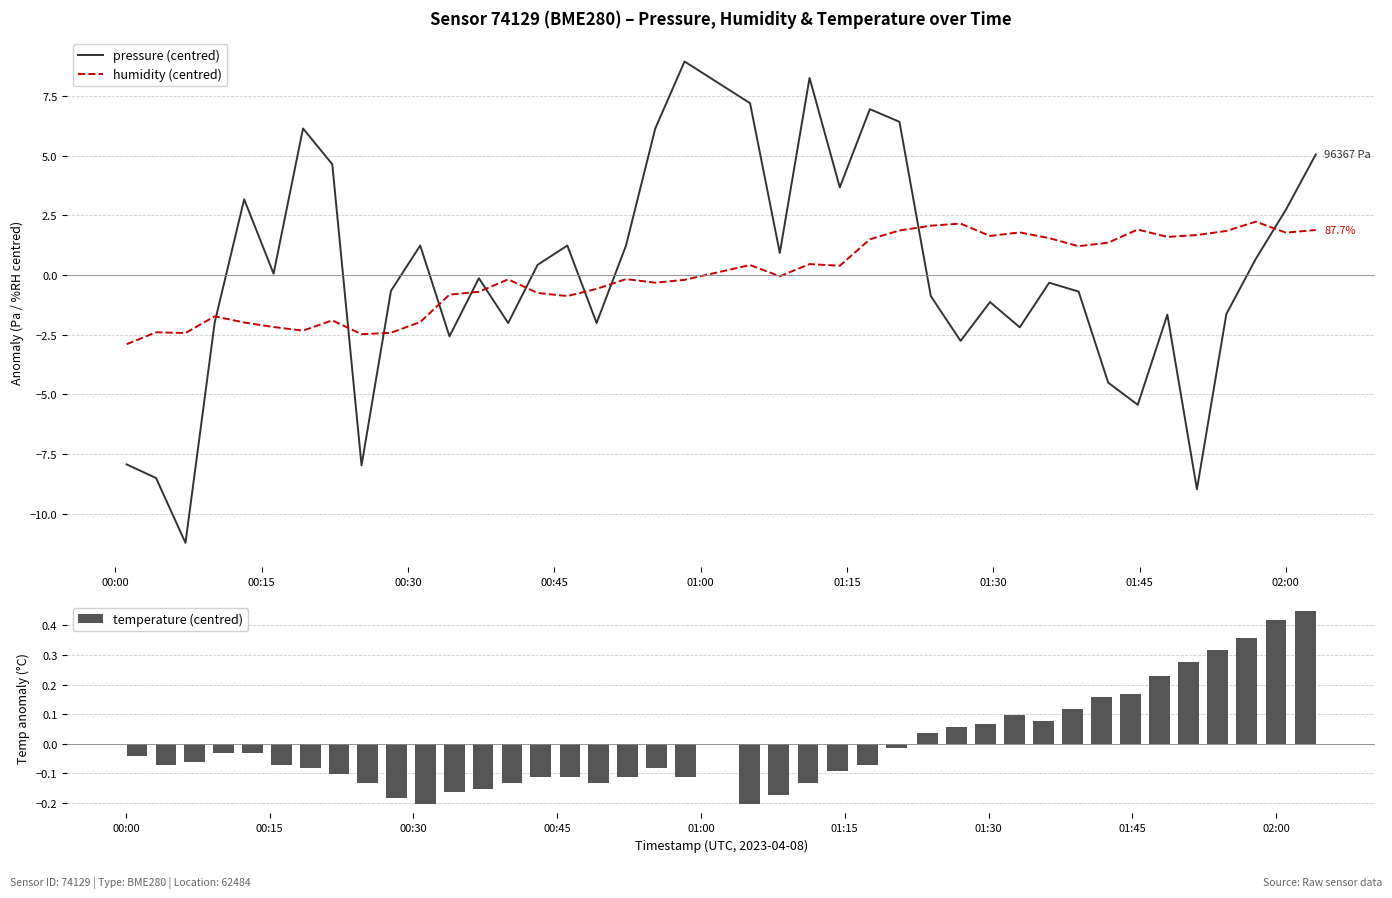

What is the maximum value for pressure (centred)?

9.0